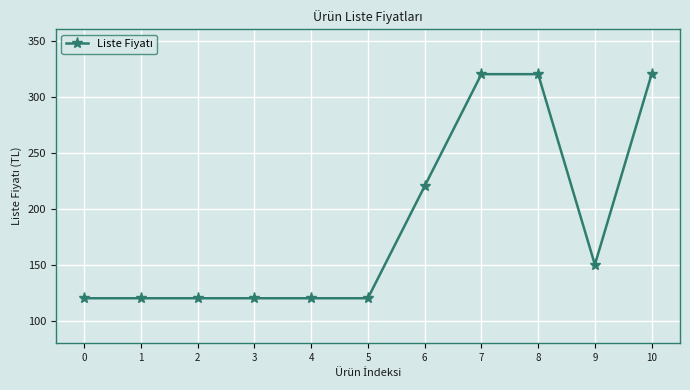

What is the sum of all values?

2050